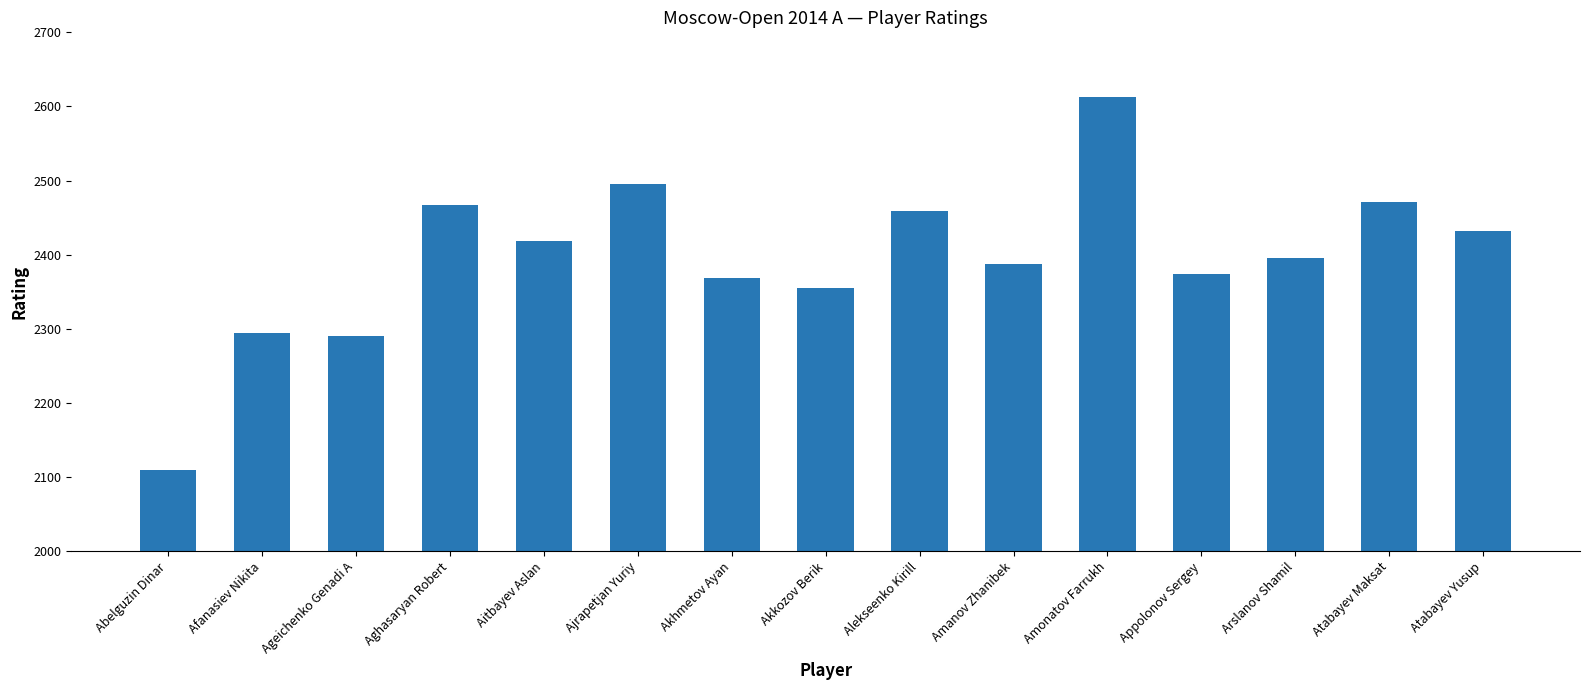

At which label does the data first exceed 2396?

Aghasaryan Robert